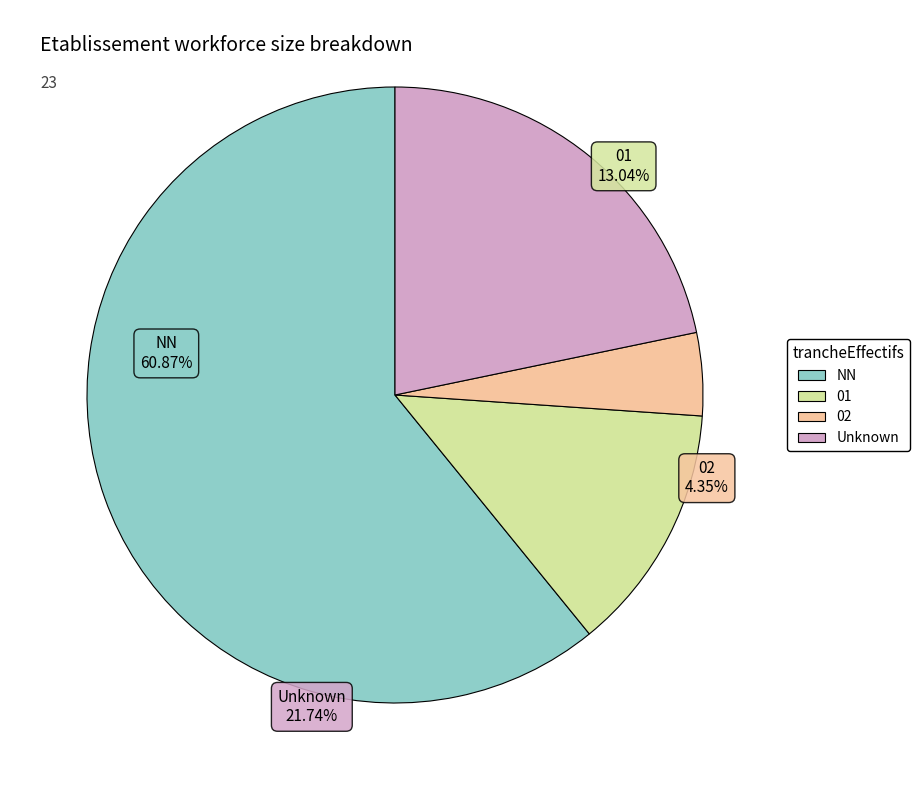

To the nearest percent, what portion does 02 represent?

4%